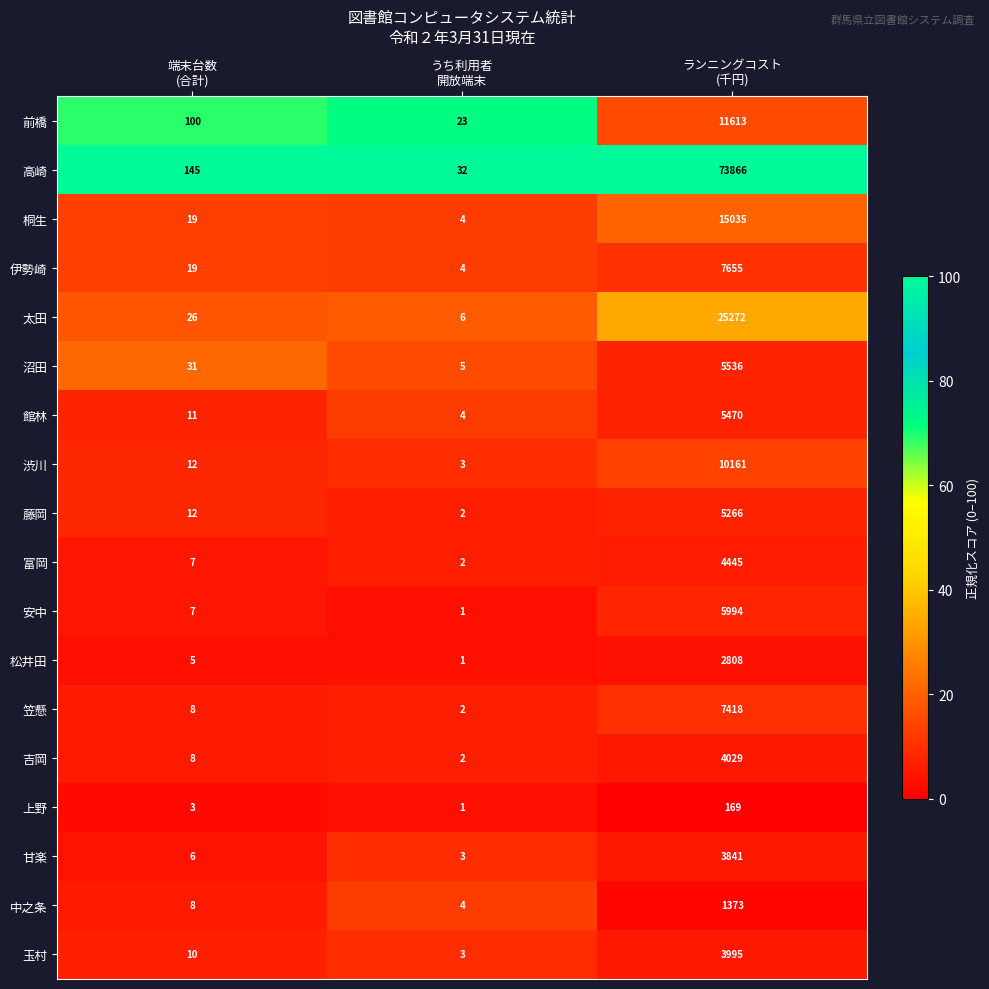

Rank the series by their maximum value, from highest to lowest.

高崎, 太田, 桐生, 前橋, 渋川, 伊勢崎, 笠懸, 安中, 沼田, 館林, 藤岡, 富岡, 吉岡, 玉村, 甘楽, 松井田, 中之条, 上野